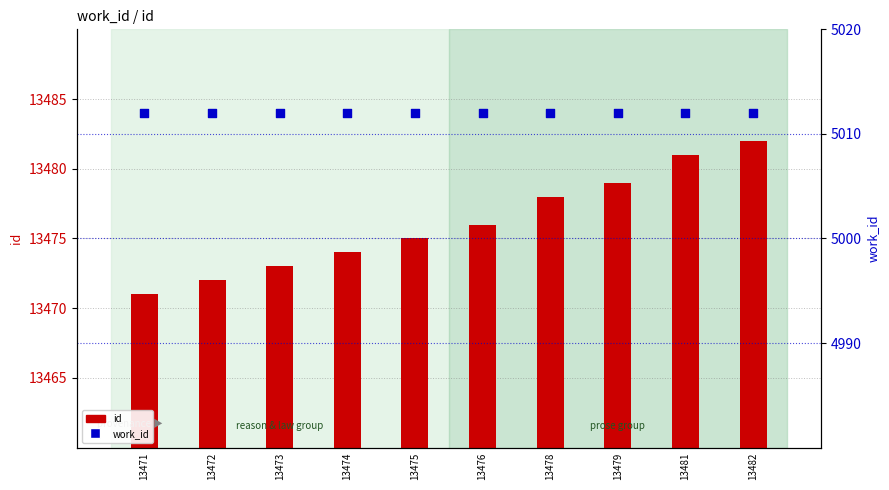

What are all the series names shown in the legend?

id, work_id